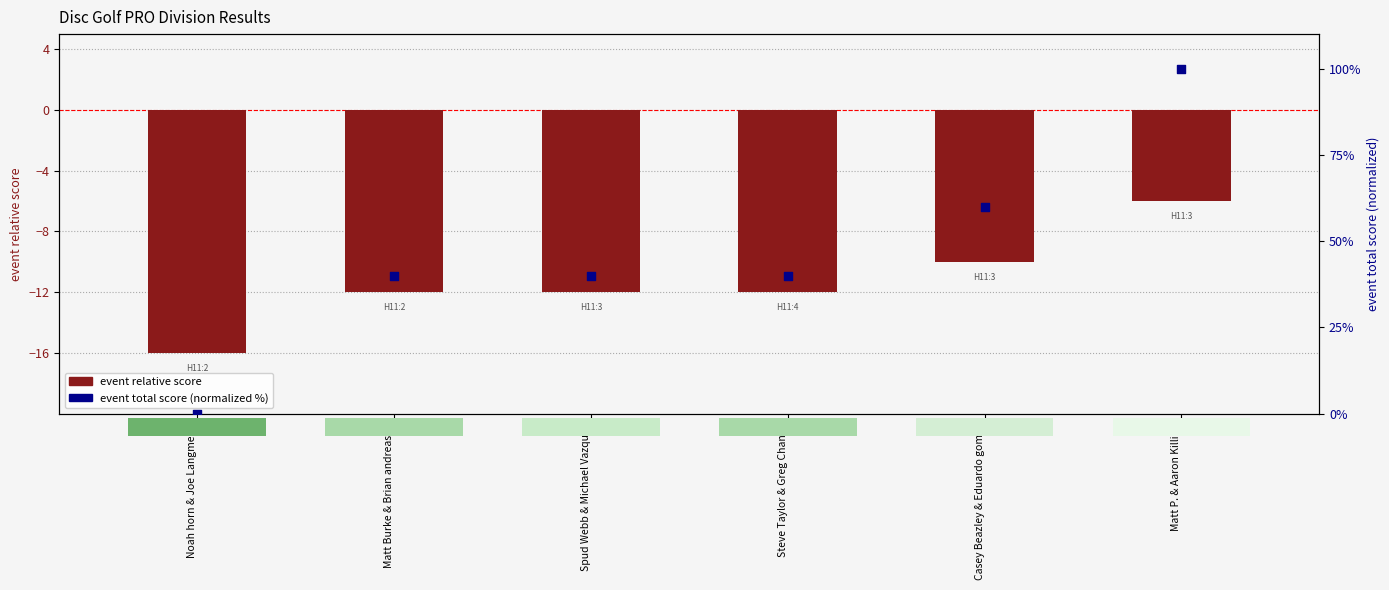

What are all the series names shown in the legend?

event relative score, event total score (normalized)